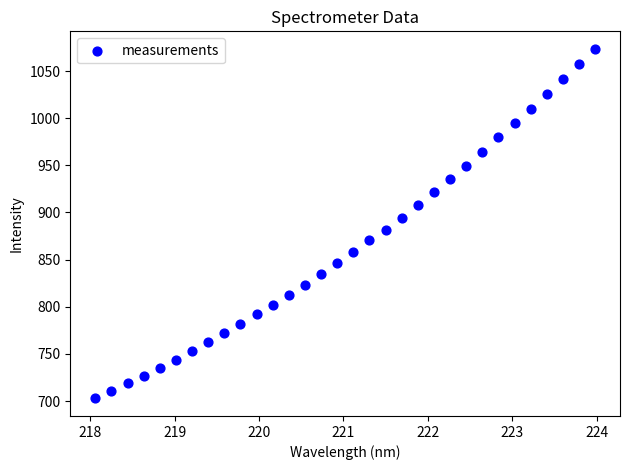

What is the range of X values (max minus min)?

5.9